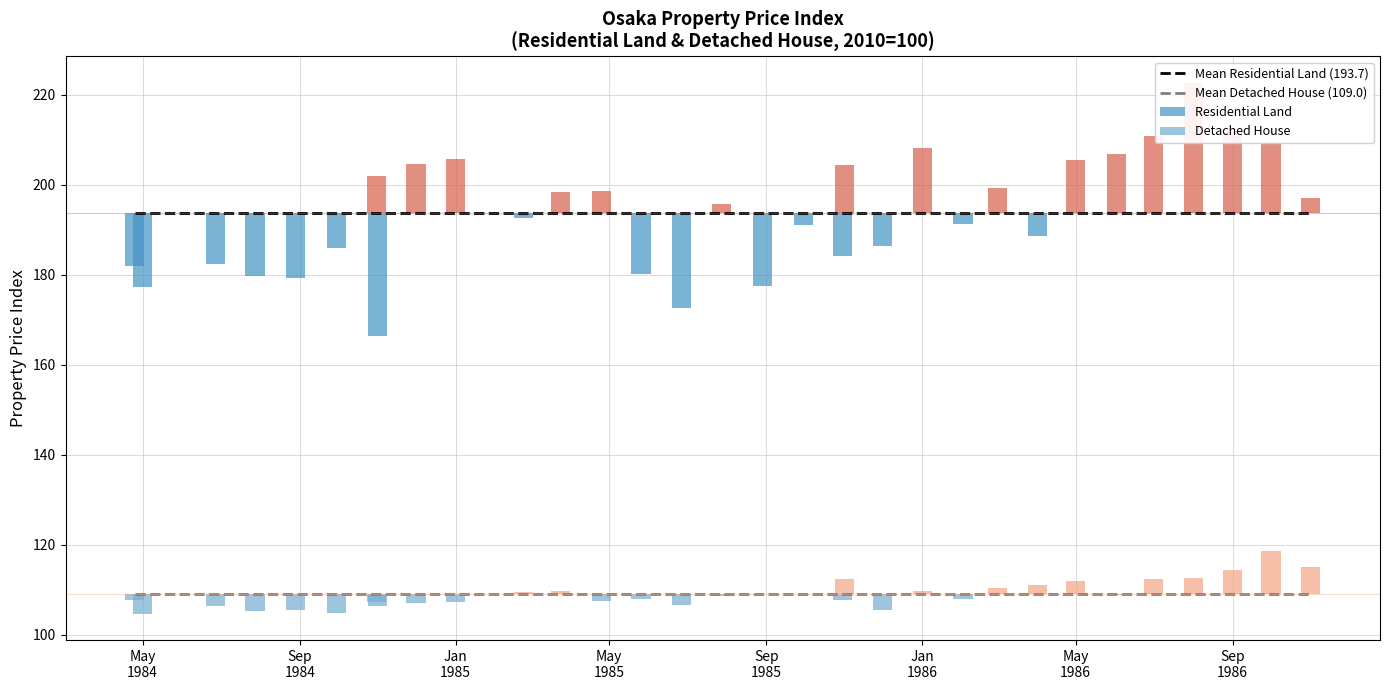

What is the highest value of the Mean Detached House (109.0) series?

109.0